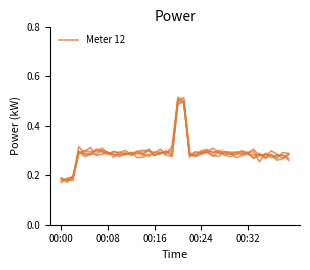

Reading right to left, extract all data points from this chart.

0.3	0.3	0.3	0.3	0.3	0.3	0.3	0.3	0.3	0.3	0.3	0.3	0.3	0.3	0.3	0.3	0.3	0.3	0.5	0.5	0.3	0.3	0.3	0.3	0.3	0.3	0.3	0.3	0.3	0.3	0.3	0.3	0.3	0.3	0.3	0.3	0.3	0.2	0.2	0.2